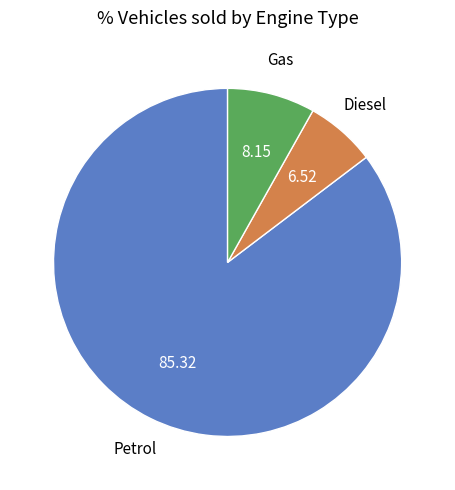

Is there any slice that represents more than half of the pie?

Yes